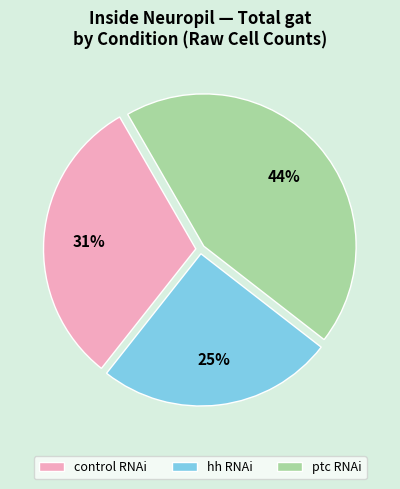

To the nearest percent, what percentage of the pie is ptc RNAi?

44%